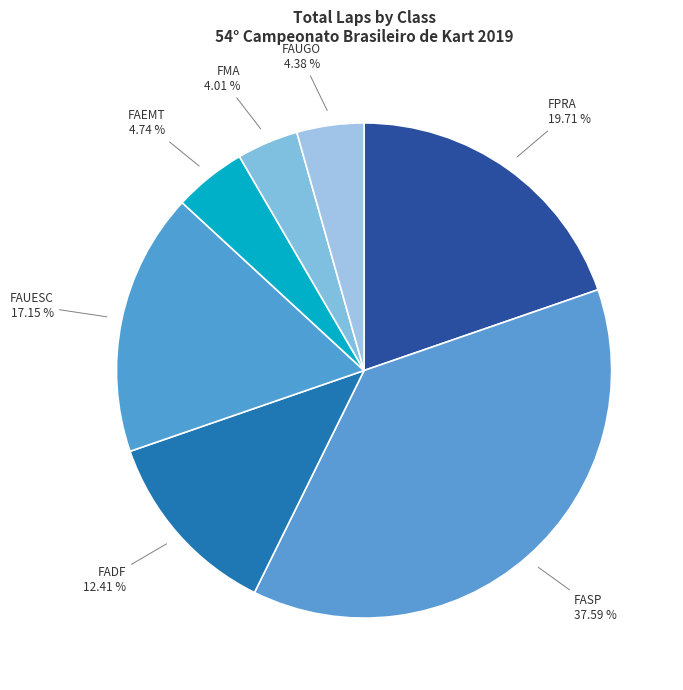

How many segments does this pie chart have?

7